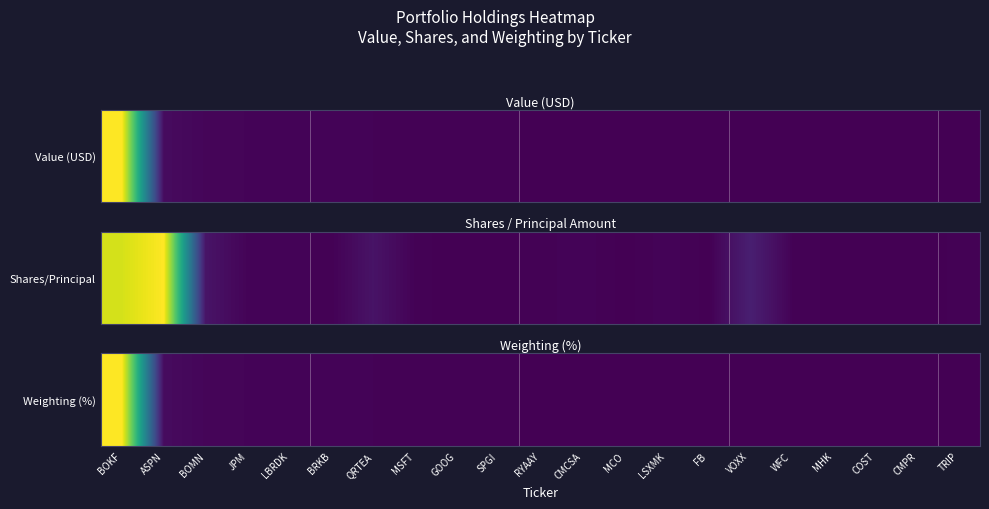

Rank the categories by value from highest to lowest.

BOKF, ASPN, BOMN, JPM, LBRDK, BRKB, QRTEA, MSFT, GOOG, SPGI, RYAAY, CMCSA, MCO, LSXMK, FB, VOXX, WFC, MHK, COST, CMPR, TRIP